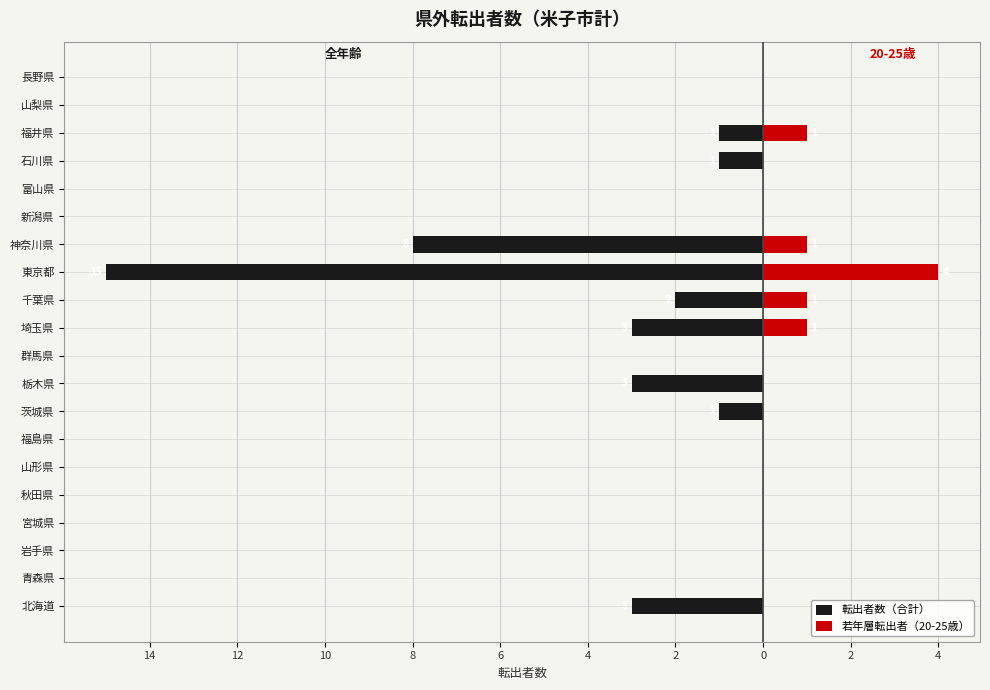

Between 秋田県 and 千葉県, which series saw the biggest shift?

転出者数（合計）